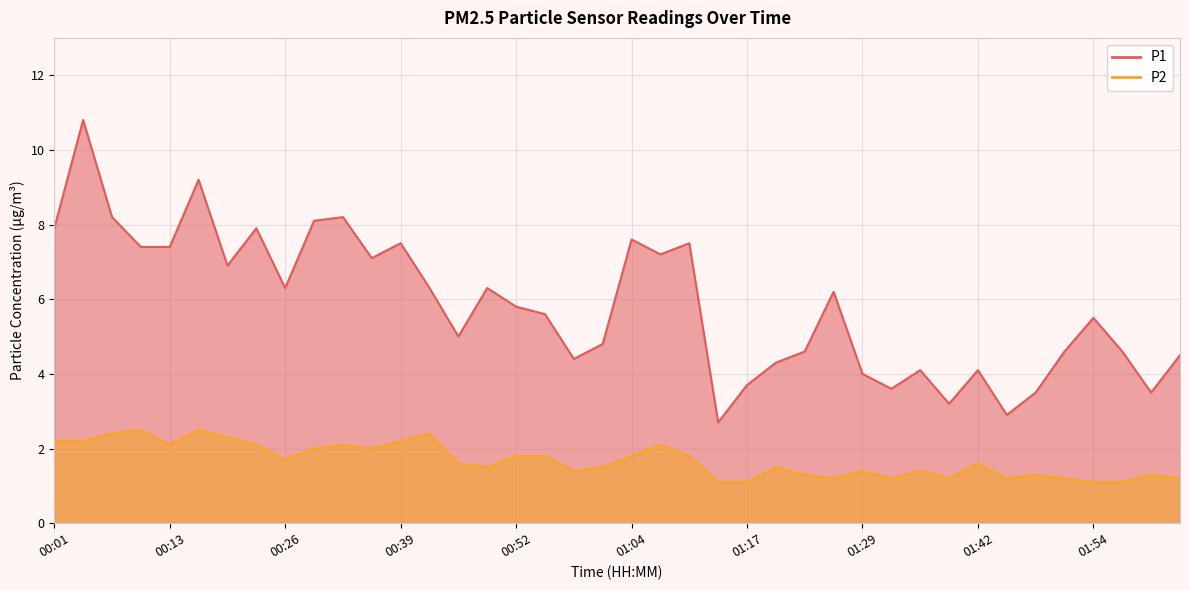

Is the value of P1 at 02:01 greater than the value of P2 at 01:51?

Yes